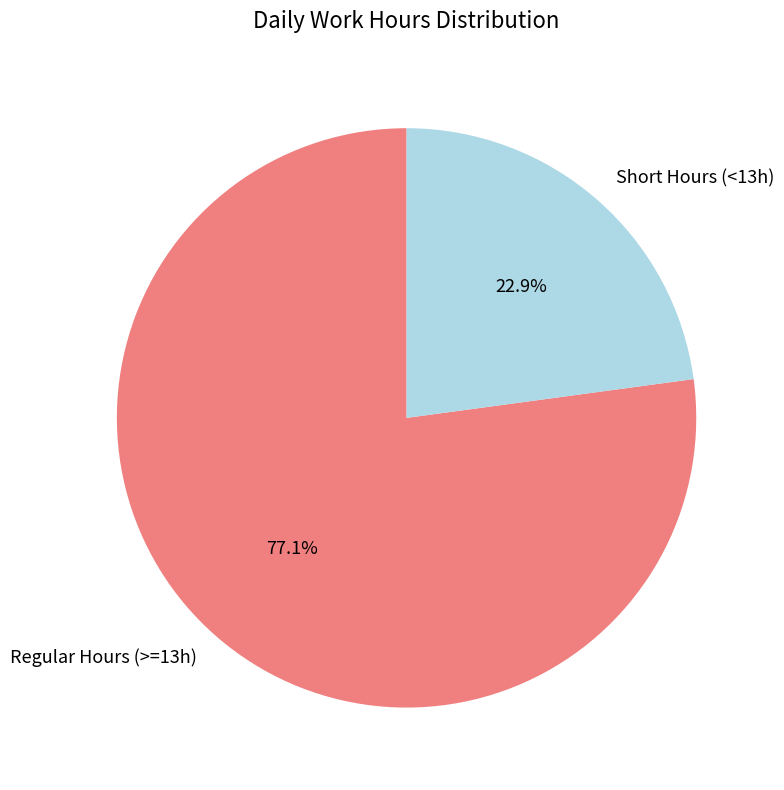

Between Short Hours (<13h) and Regular Hours (>=13h), which is larger?

Regular Hours (>=13h)